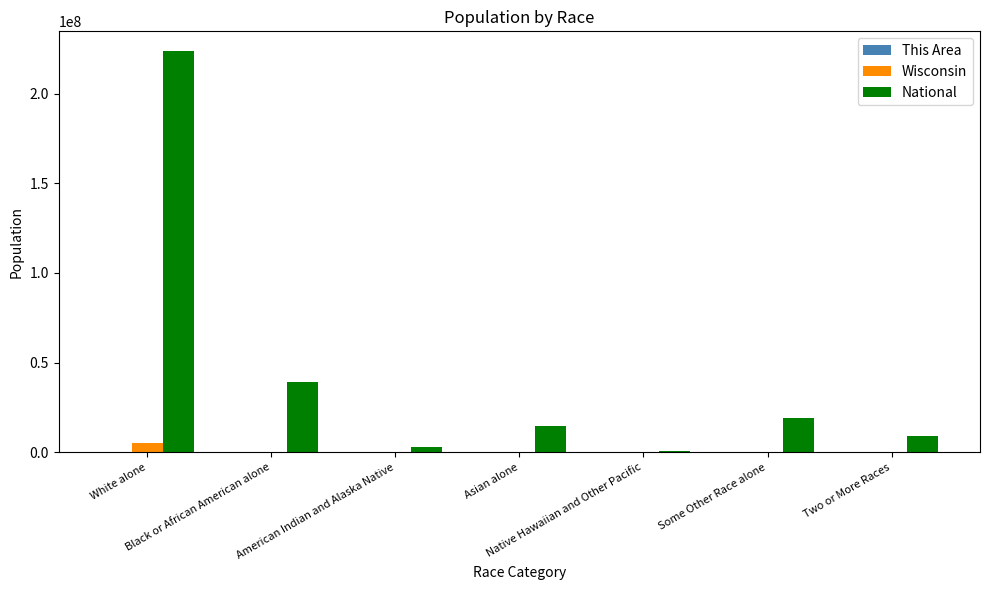

Which series has the largest total across all categories?

National